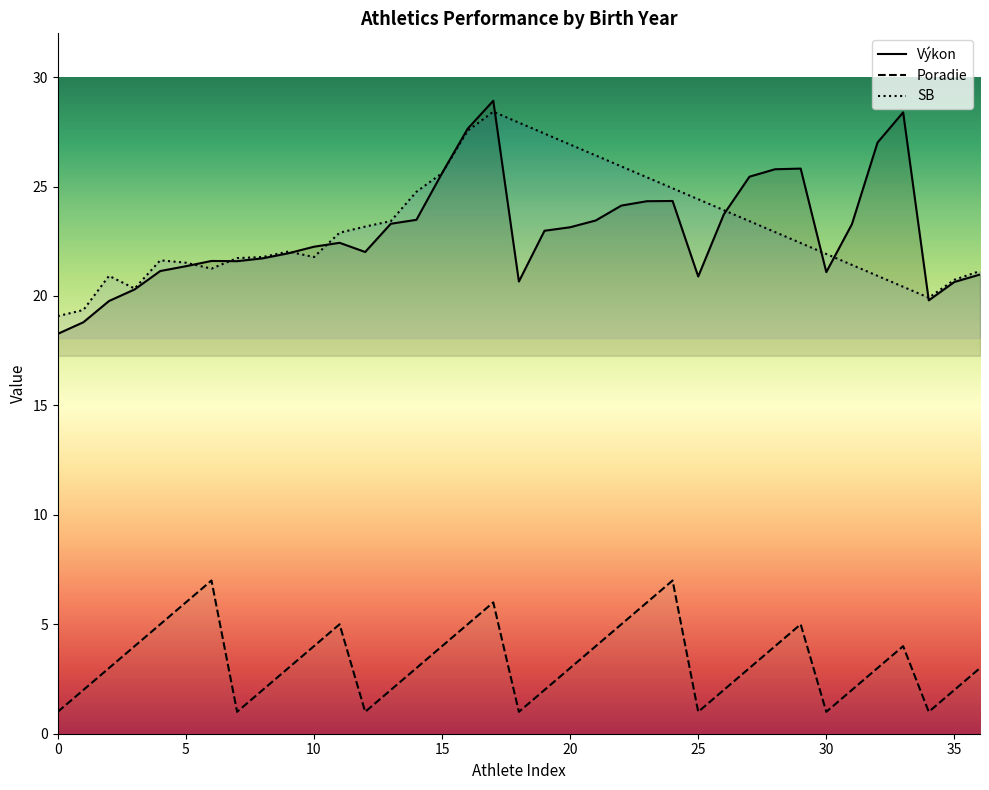

True or false: Výkon and Poradie intersect in this chart.

False